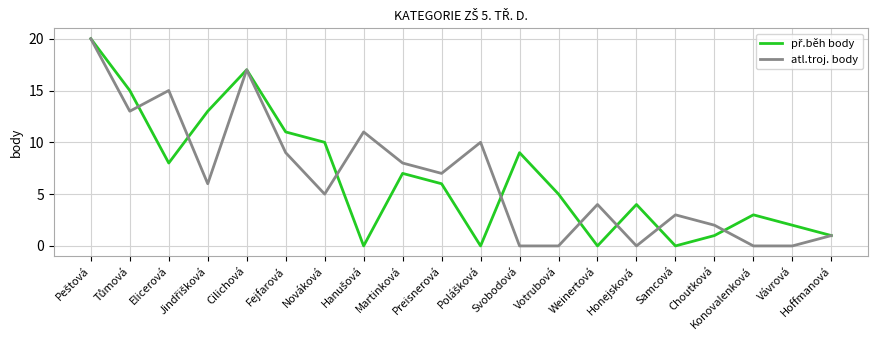

What position from the left is Martinková?

9